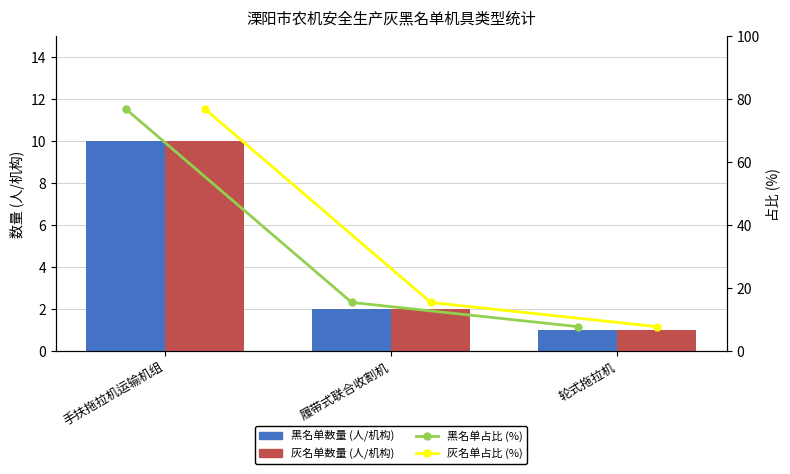

At which label does 灰名单数量 (人/机构) first exceed 2?

手扶拖拉机运输机组